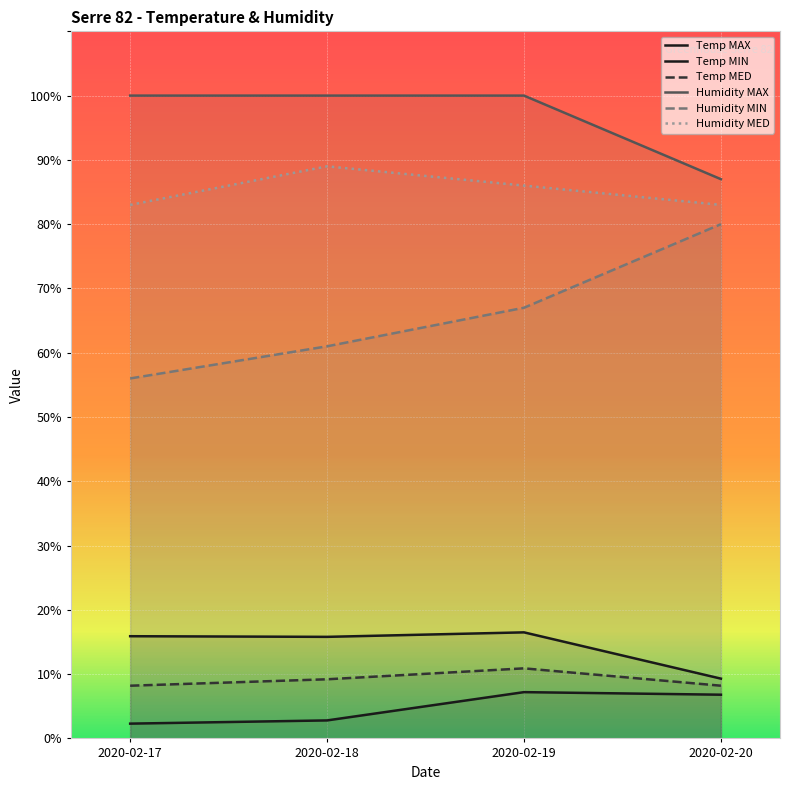

At which category is the sum across all series the highest?

2020-02-19